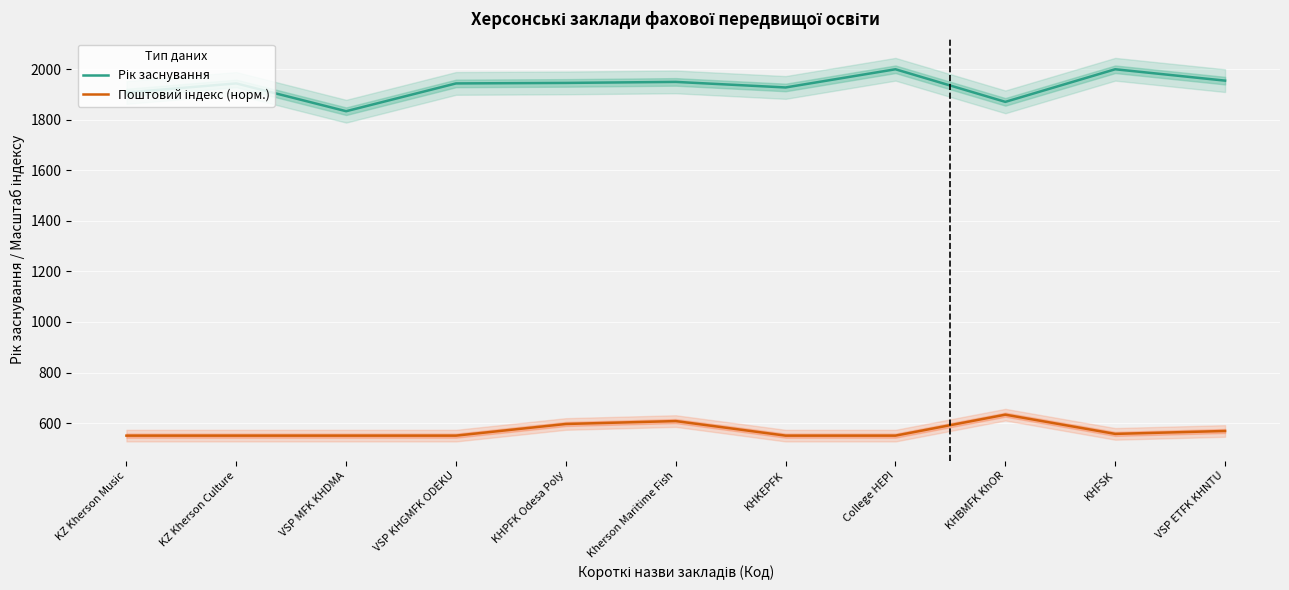

At which category does Поштовий індекс (норм.) reach its first local peak?

Kherson Maritime Fish